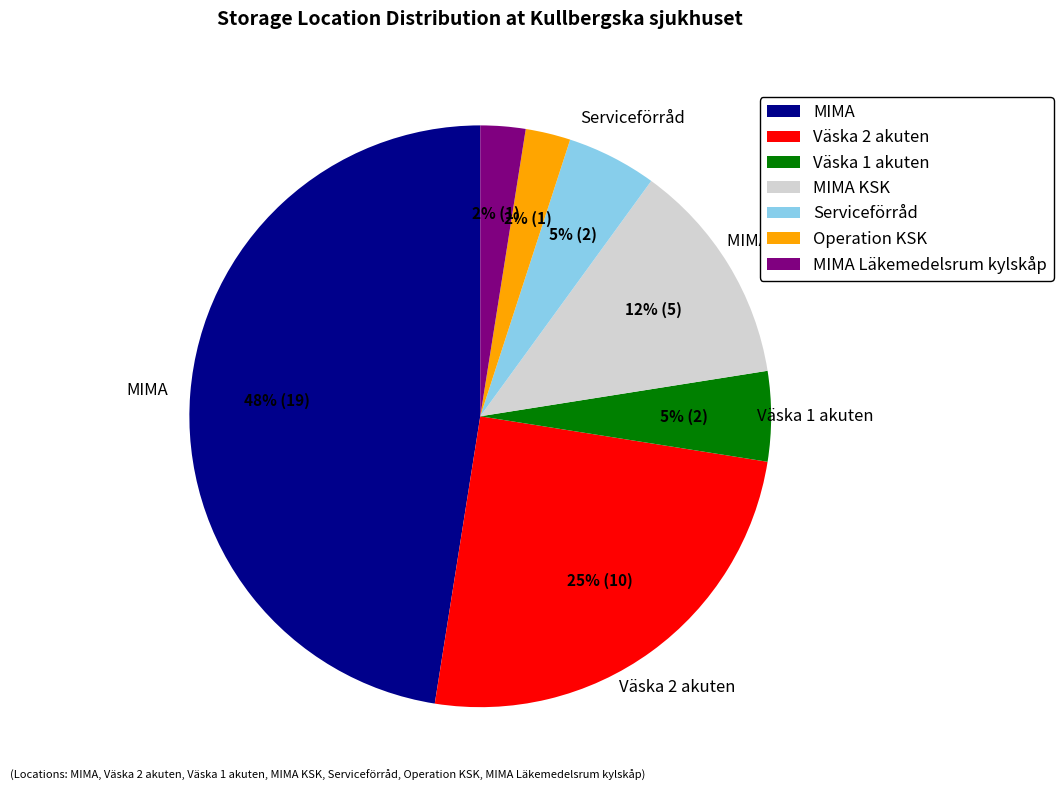

Which category has the biggest portion of the pie?

MIMA